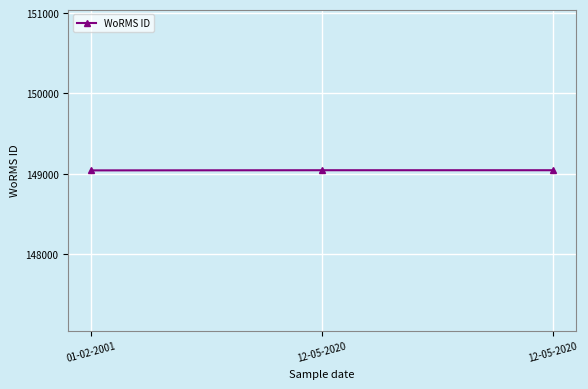

Which category has the highest value across all series?

12-05-2020